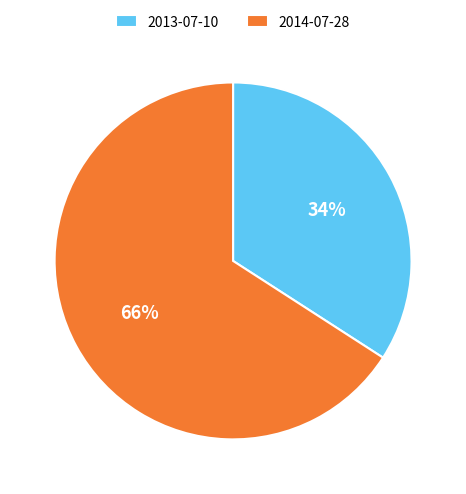

How many segments does this pie chart have?

2